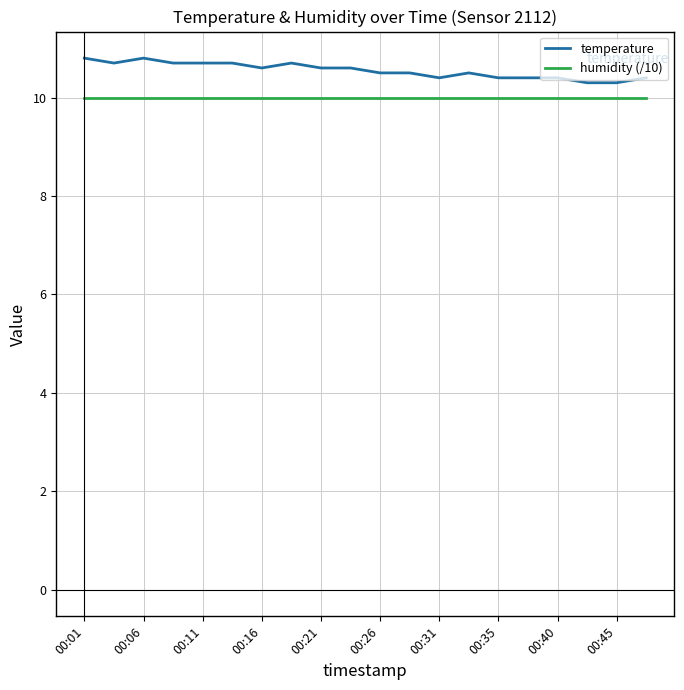

What are all the series names shown in the legend?

temperature, humidity (/10)